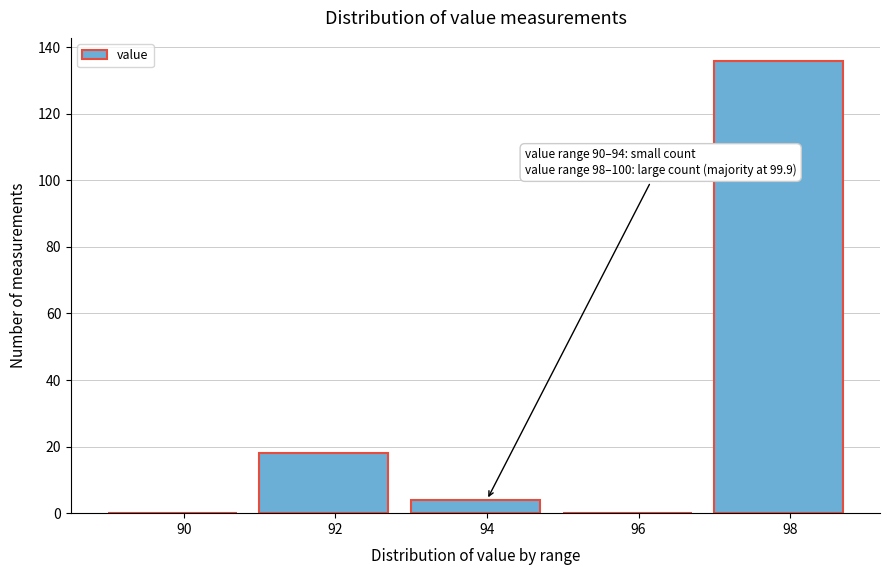

Reading left to right, transcribe all the data shown in this chart.

90=0	92=18	94=4	96=0	98=136